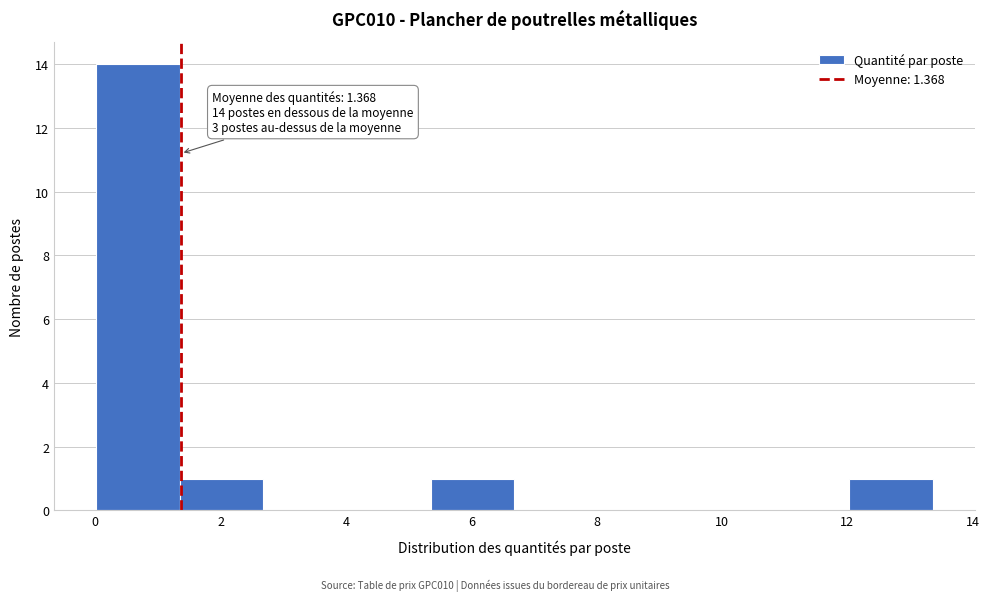

Which range on the x-axis has the tallest bar?

0.0 to 1.4